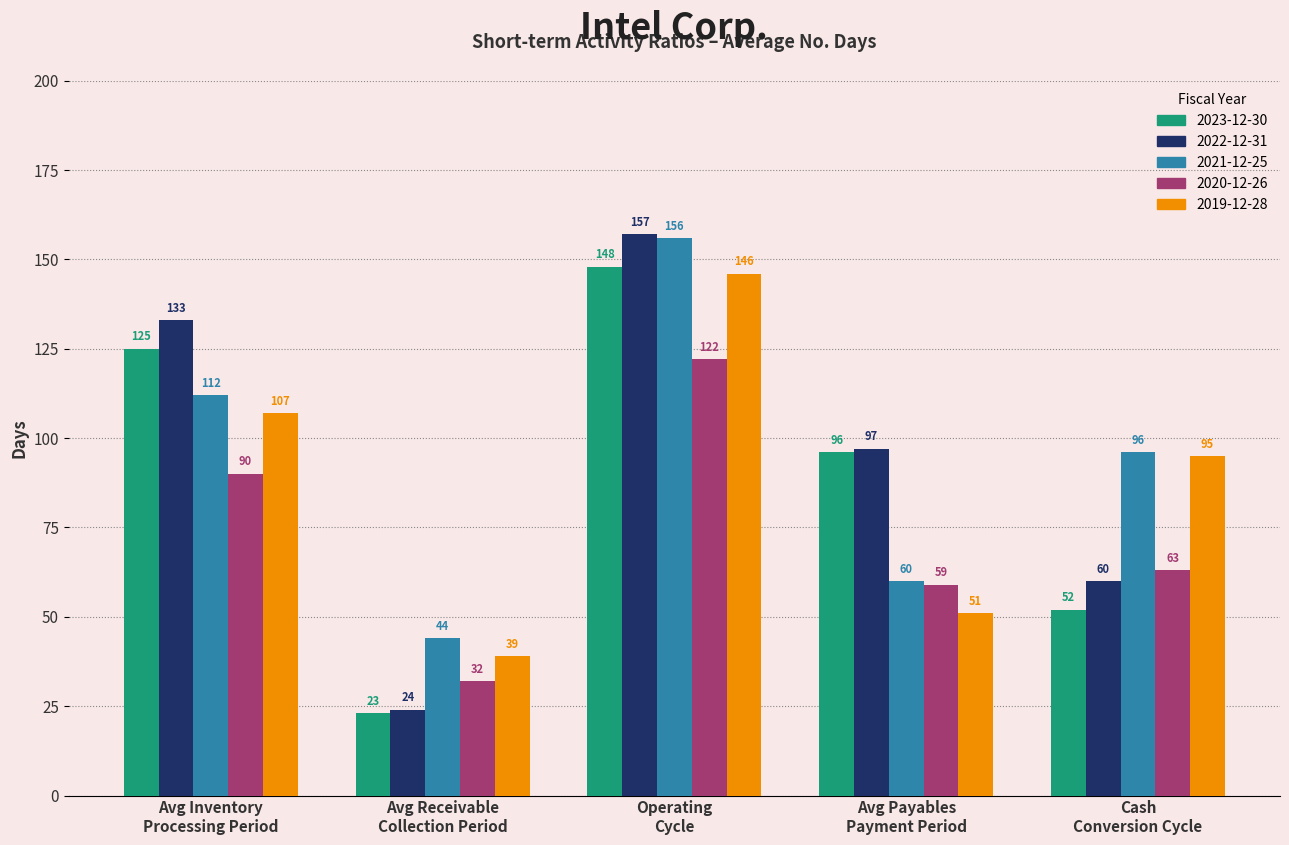

Rank the series by their maximum value, from lowest to highest.

2020-12-26, 2019-12-28, 2023-12-30, 2021-12-25, 2022-12-31